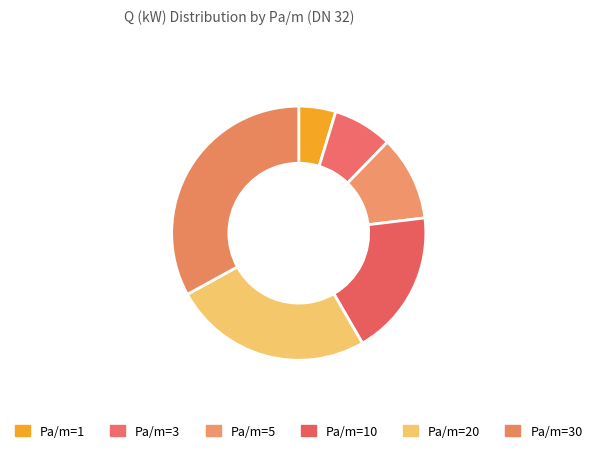

What is the largest slice in the pie chart?

Pa/m=30